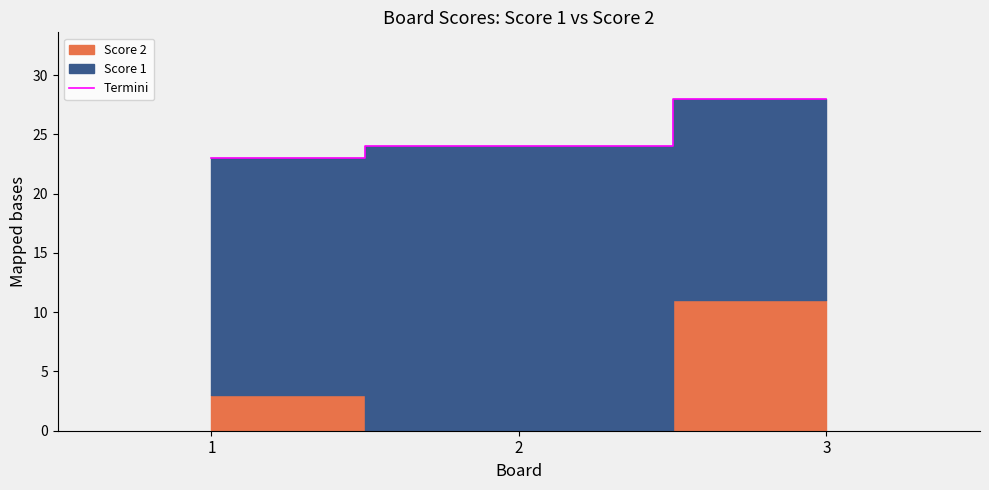

True or false: the data shows 28 at 3.

True